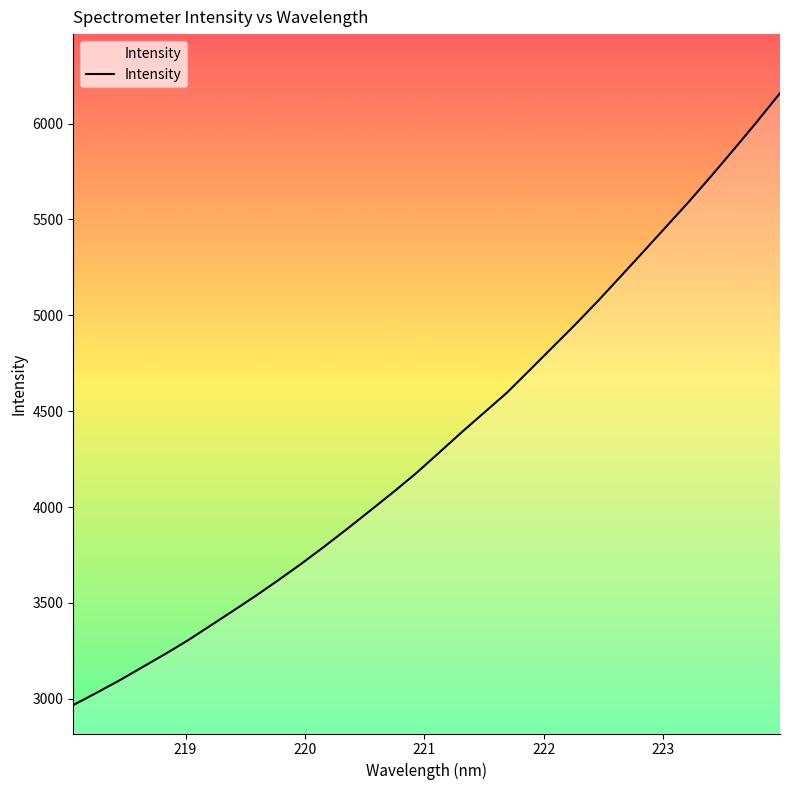

What is the smallest value displayed?

2967.1